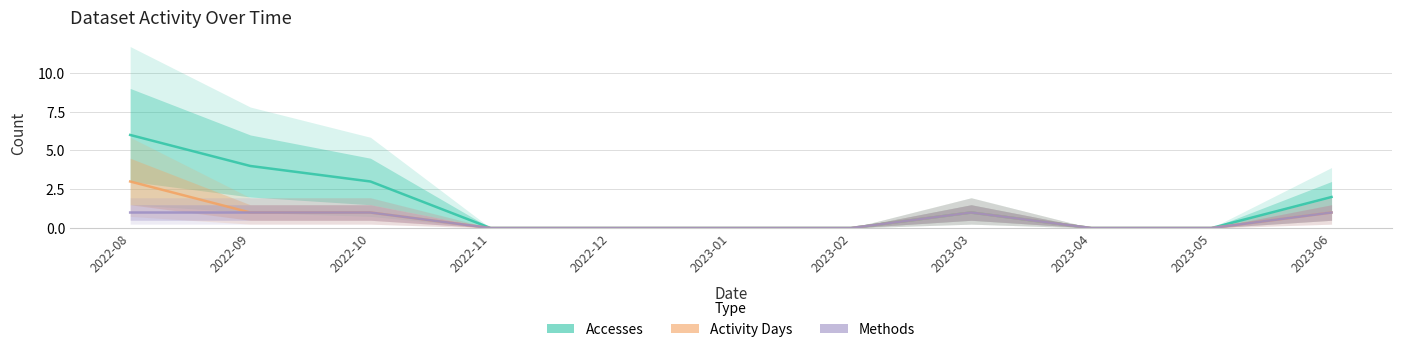

Which has a higher value, 2023-03 or 2023-01?

2023-03